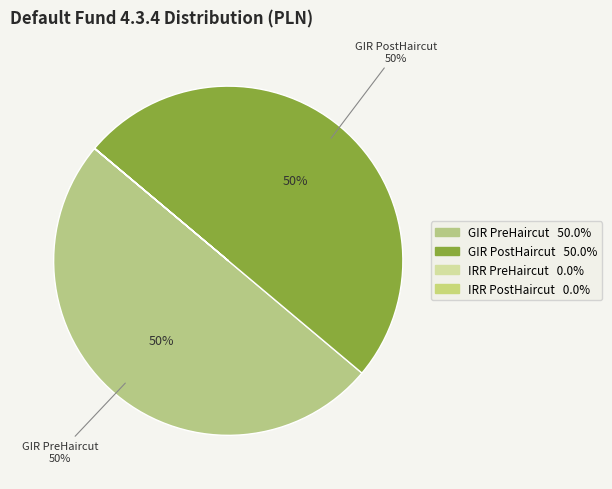

To the nearest percent, what percentage of the pie is GIR PostHaircut?

50%